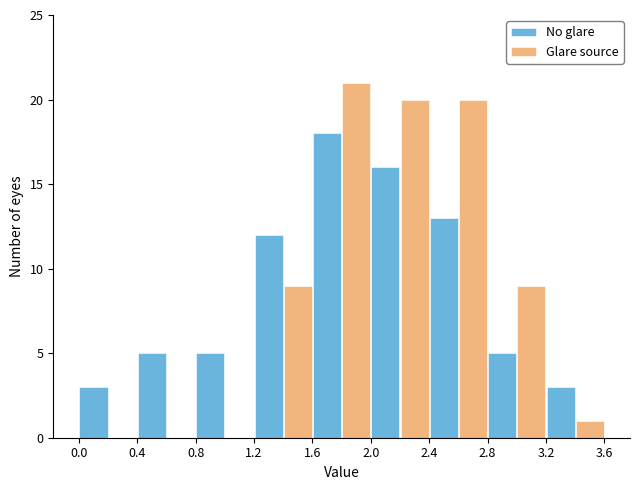

In the No glare series, which range on the x-axis has the tallest bar?

1.6 to 2.0